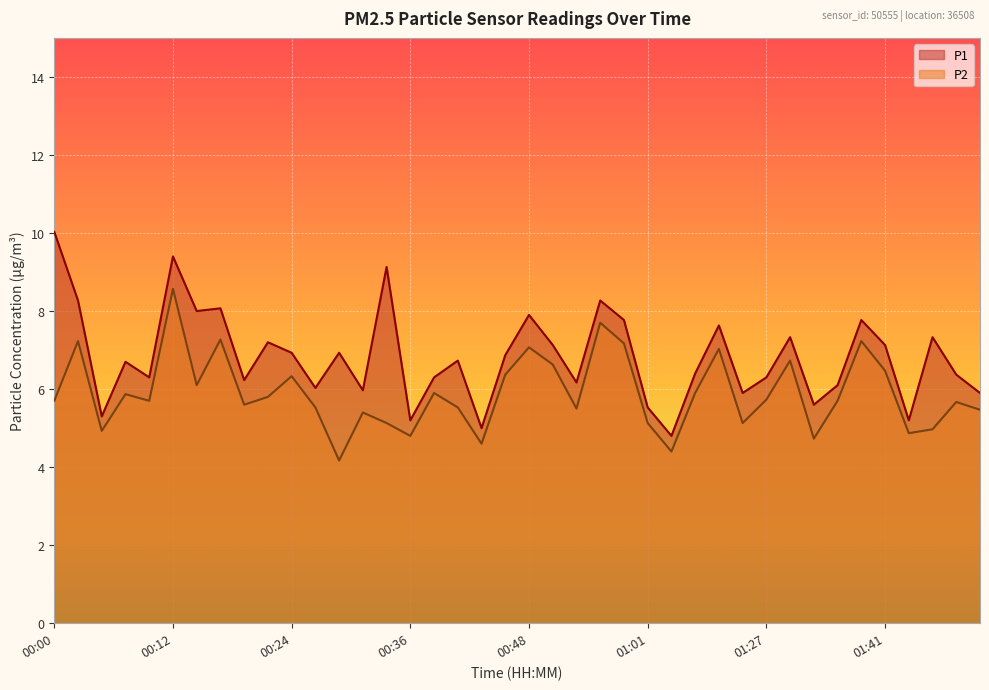

How many lines are shown in the chart?

2